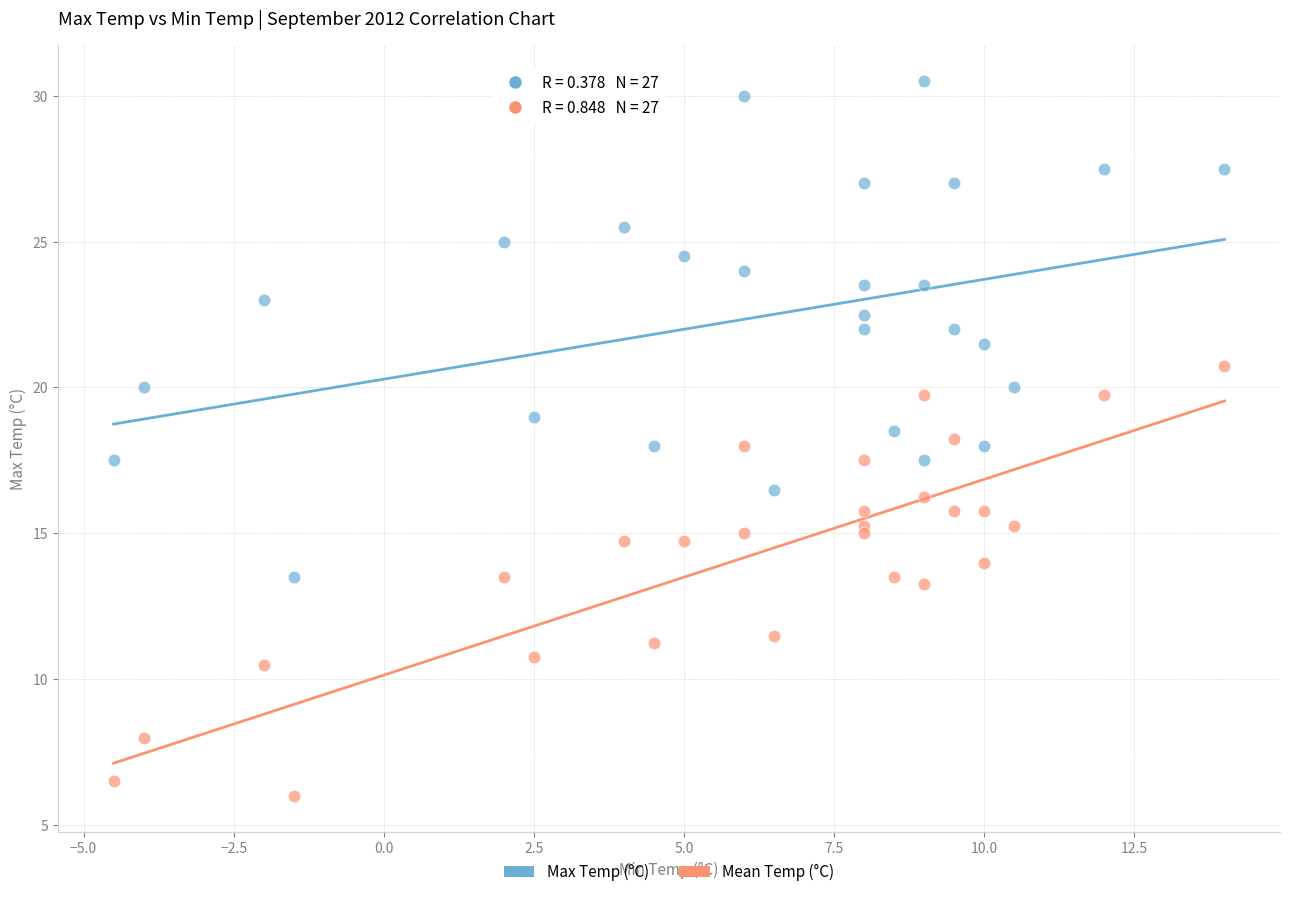

Which series reaches the maximum Y coordinate?

Max Temp (°C)